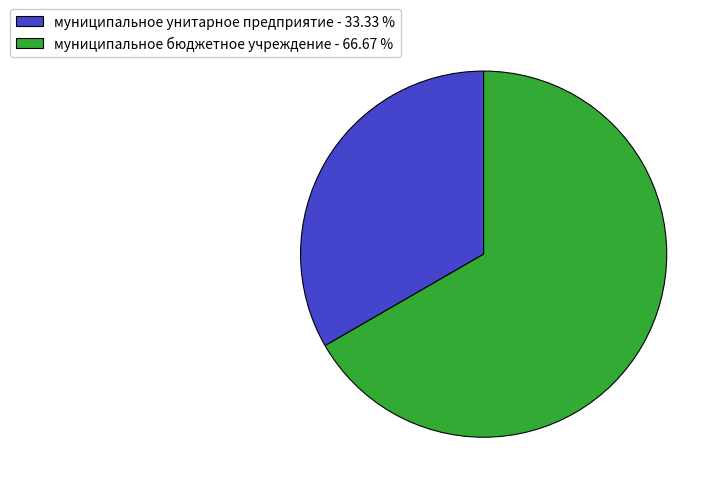

Does муниципальное бюджетное учреждение represent more than half of the total?

Yes